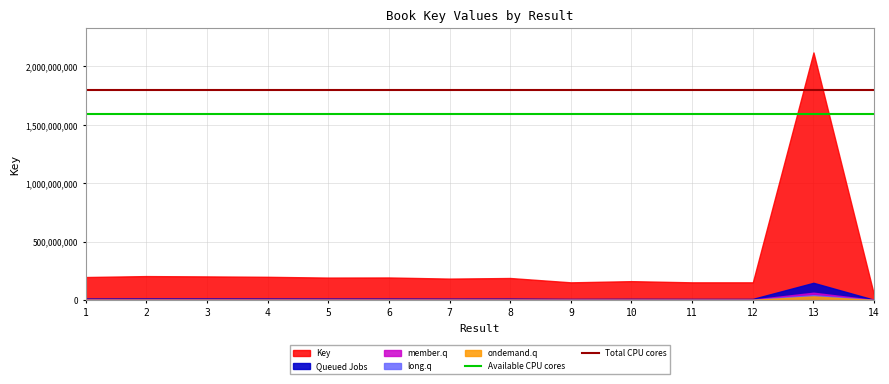

True or false: Total CPU cores has more than 0 interior local peaks.

False